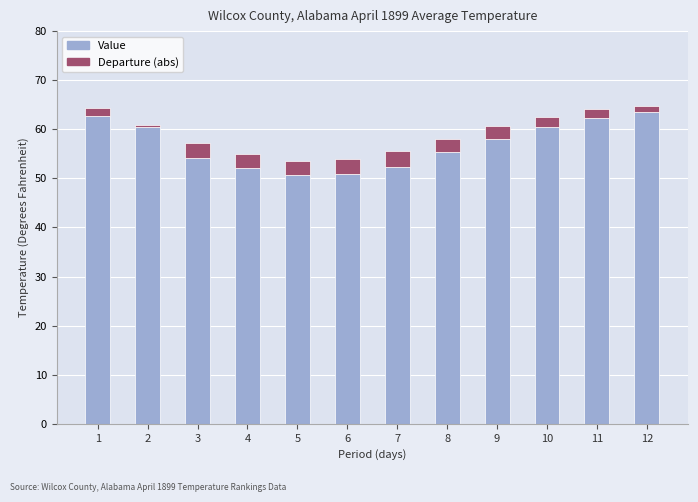

How many data points in Value are less than 58?

6